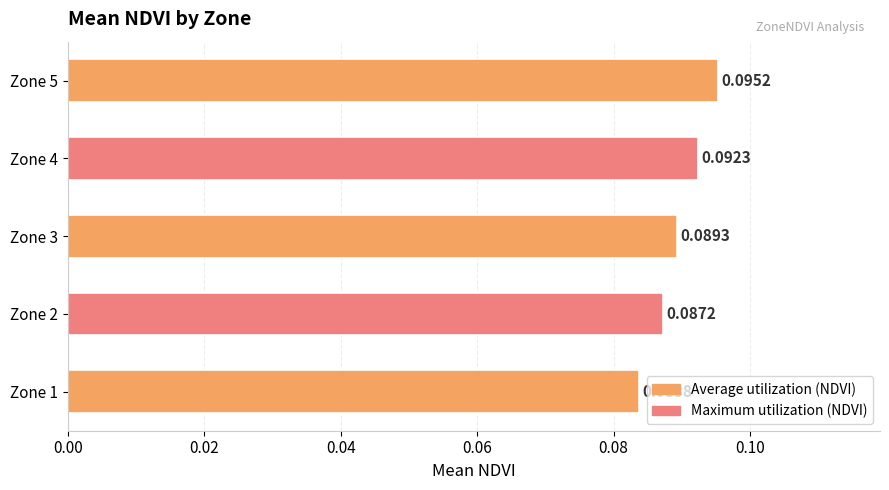

What is the sum of all values?

0.4